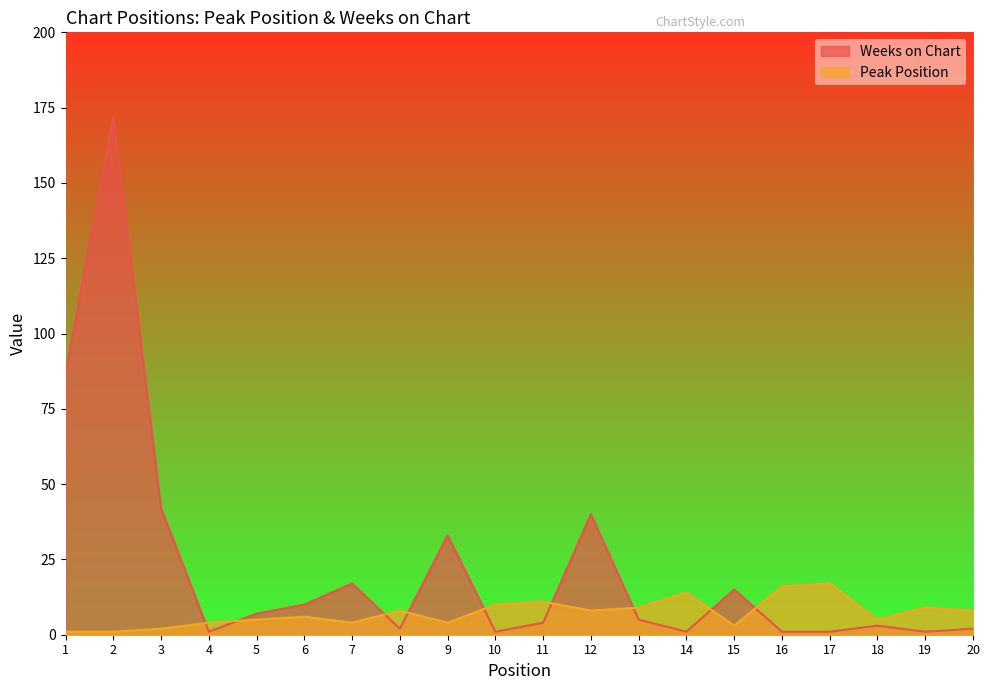

At how many categories does at least one series exceed 30?

5